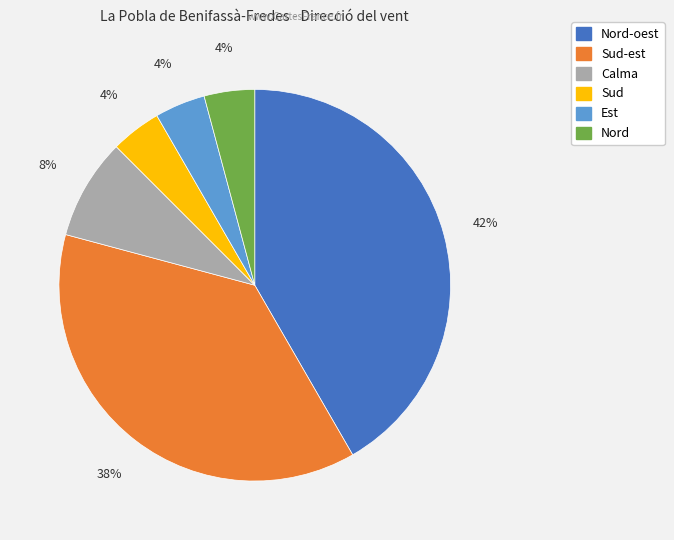

To the nearest percent, what is the average slice percentage?

17%